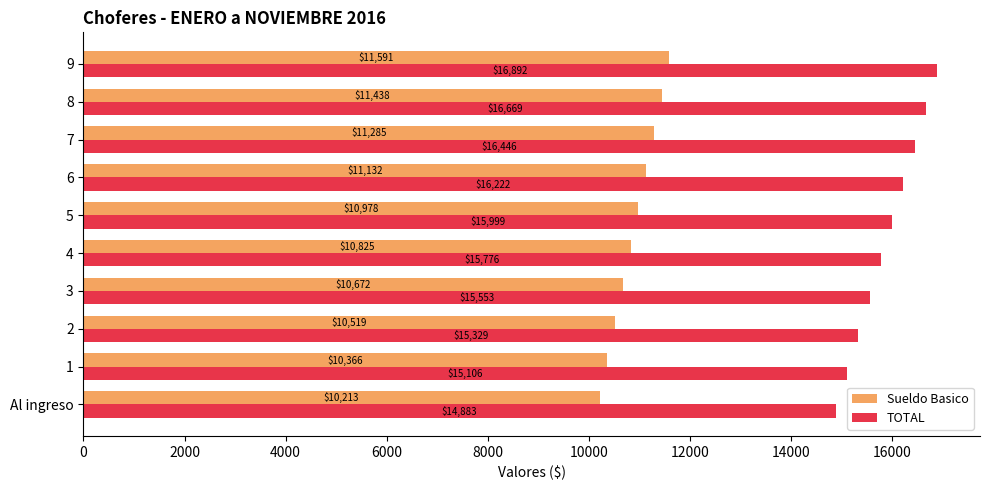

Where is TOTAL nearest to the value 15887?

4